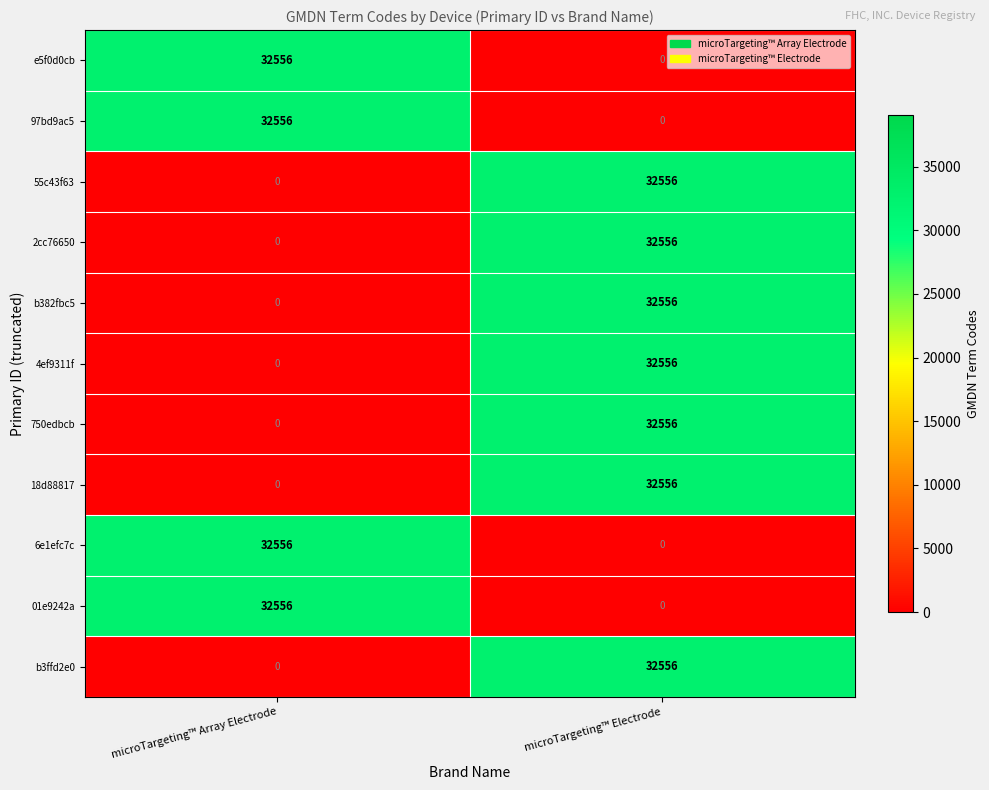

Is the value of 6e1efc7c at microTargeting™ Electrode greater than the value of 01e9242a at microTargeting™ Array Electrode?

No